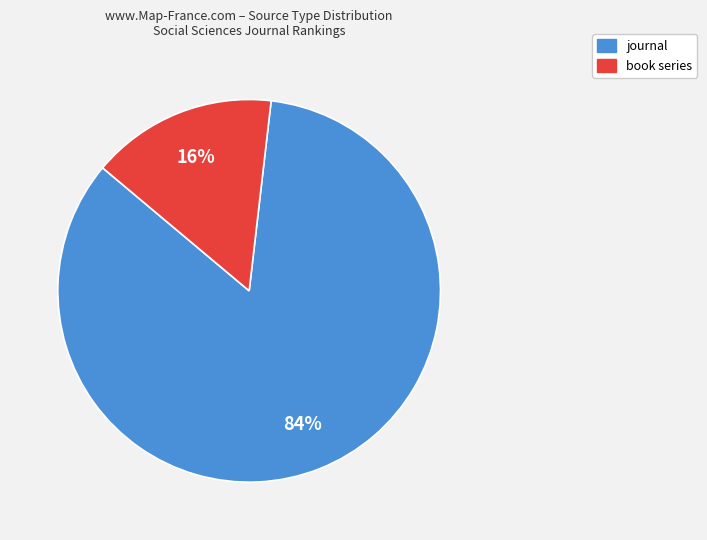

To the nearest percent, what percentage of the pie is journal?

84%